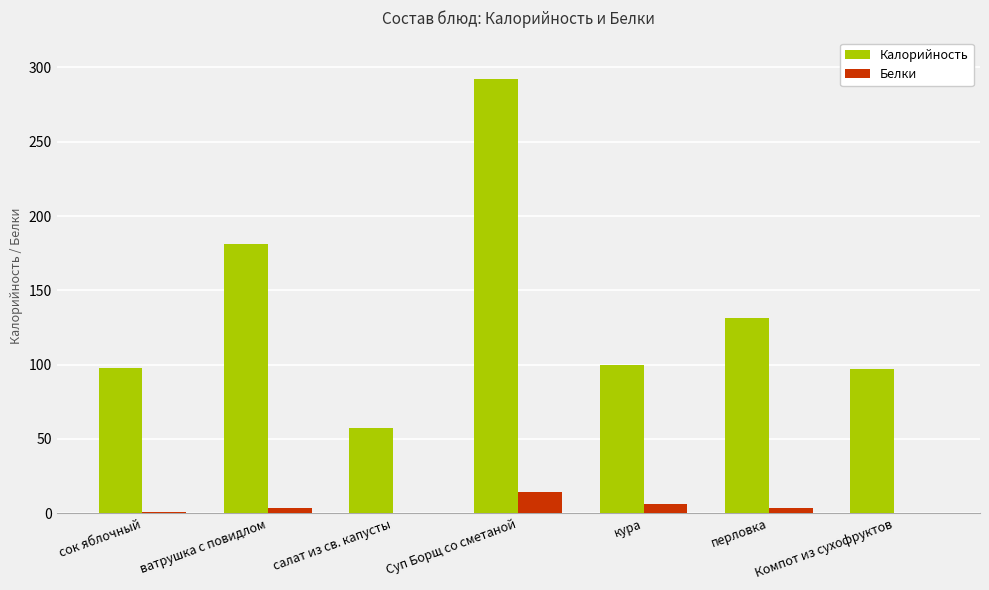

Is it true that Калорийность equals 131.4 at перловка?

True